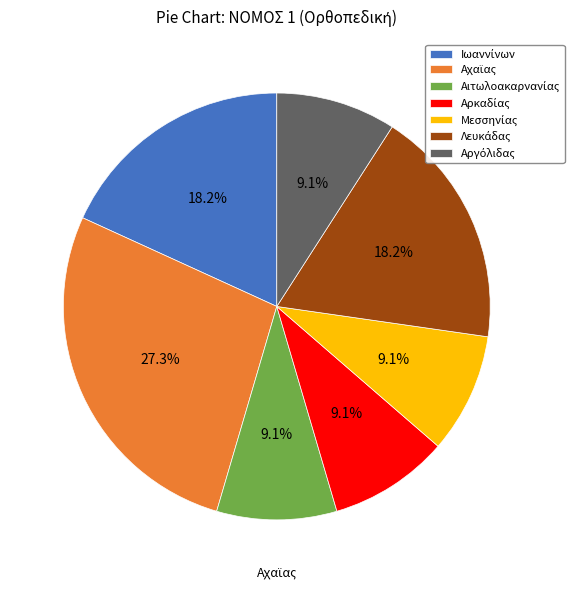

Combined, do Αρκαδίας and Μεσσηνίας account for over 50%?

No